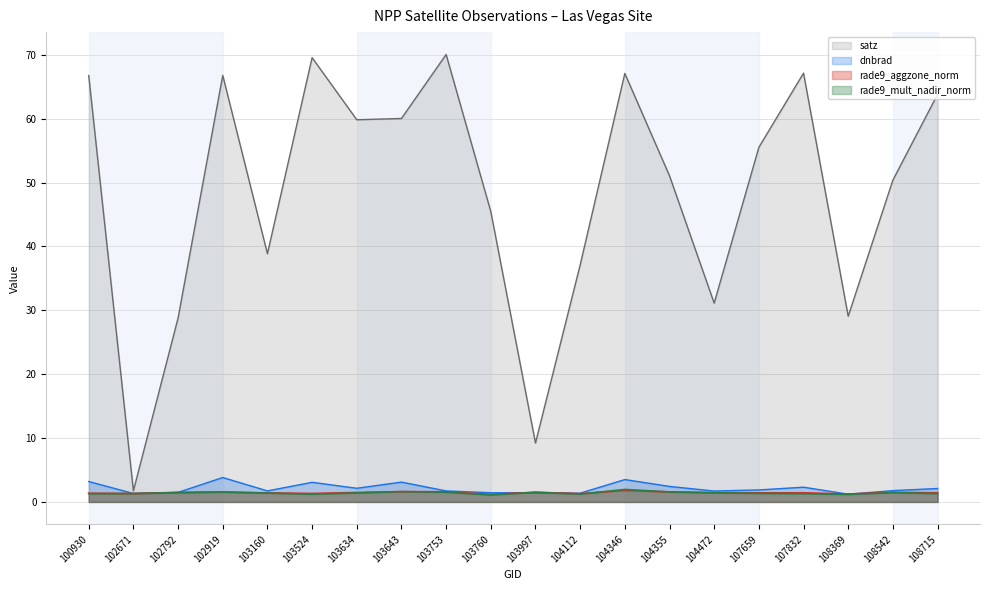

Rank the series at 103760 from highest to lowest value.

satz, dnbrad, rade9_aggzone_norm, rade9_mult_nadir_norm